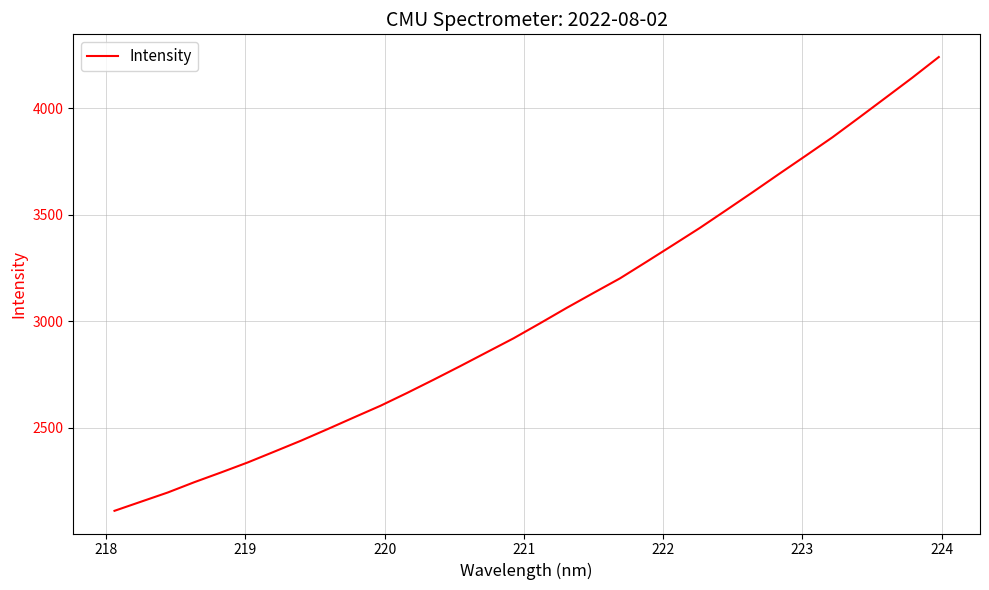

What is the minimum value shown in the chart?

2109.3